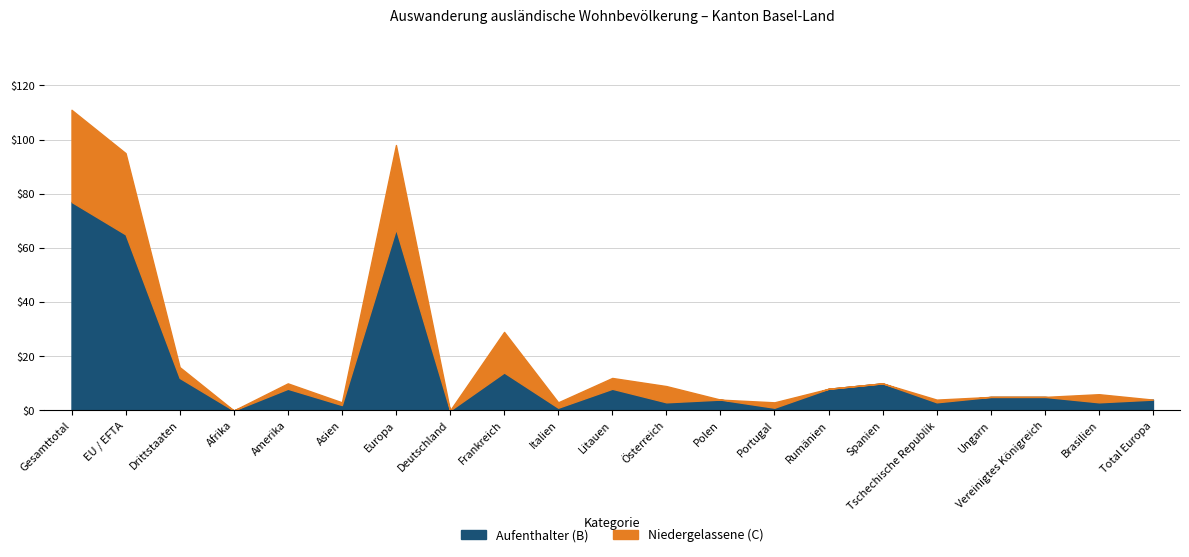

What is the sum of all Aufenthalter (B) Total values?

300